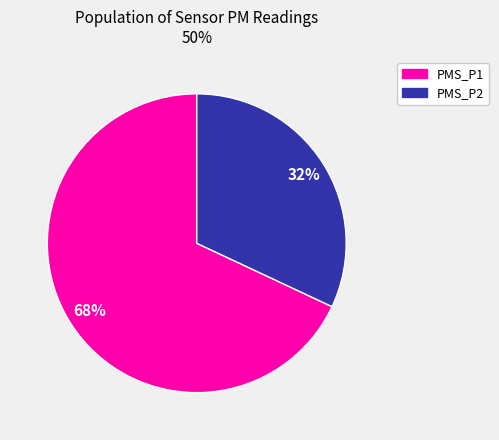

How many slices are in this pie chart?

2